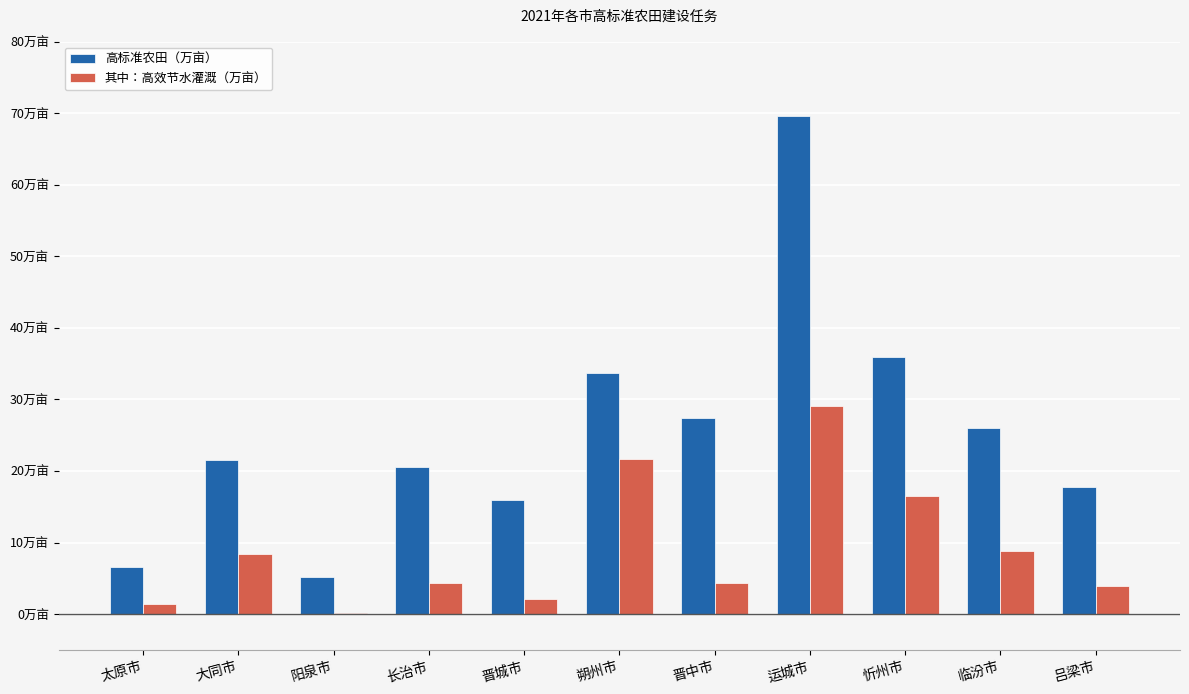

Are the bars grouped side by side (vs. stacked)?

Yes